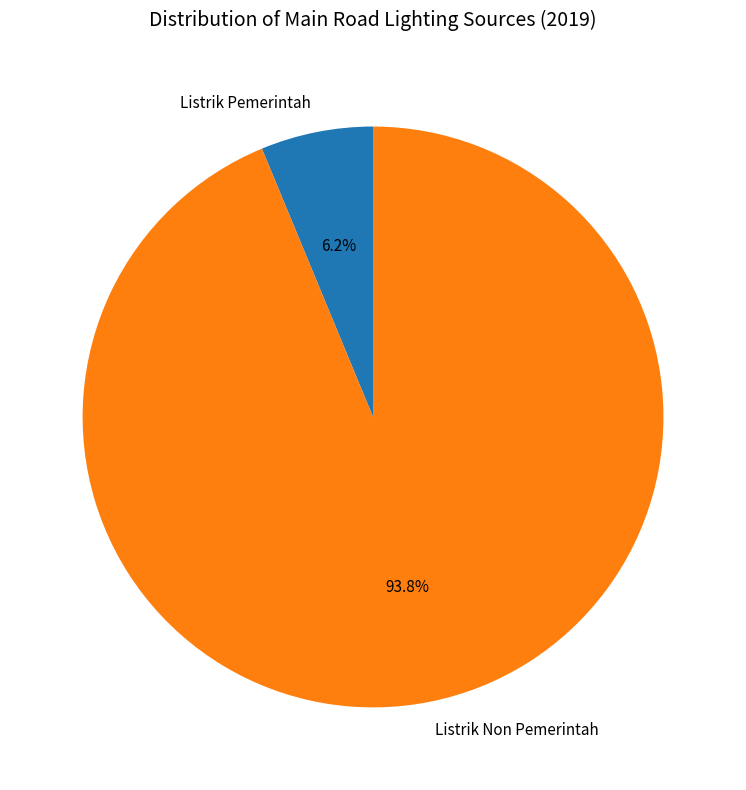

How many slices are in this pie chart?

2